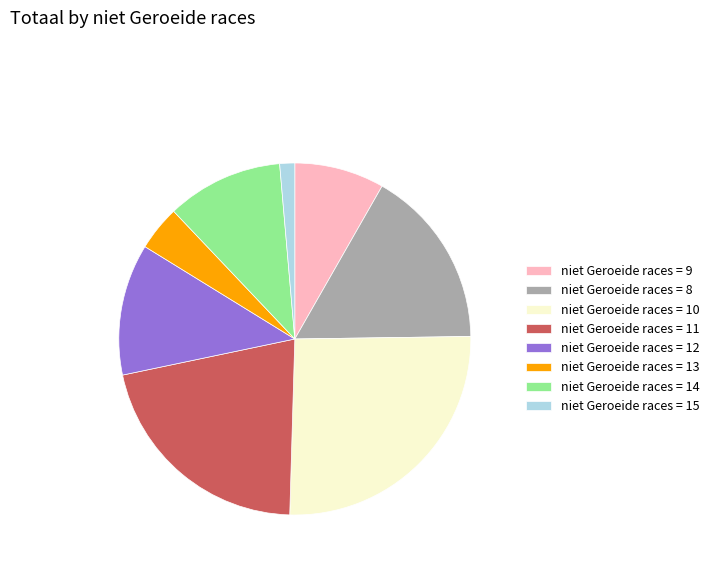

Which category has the smallest portion of the pie?

niet Geroeide races = 15